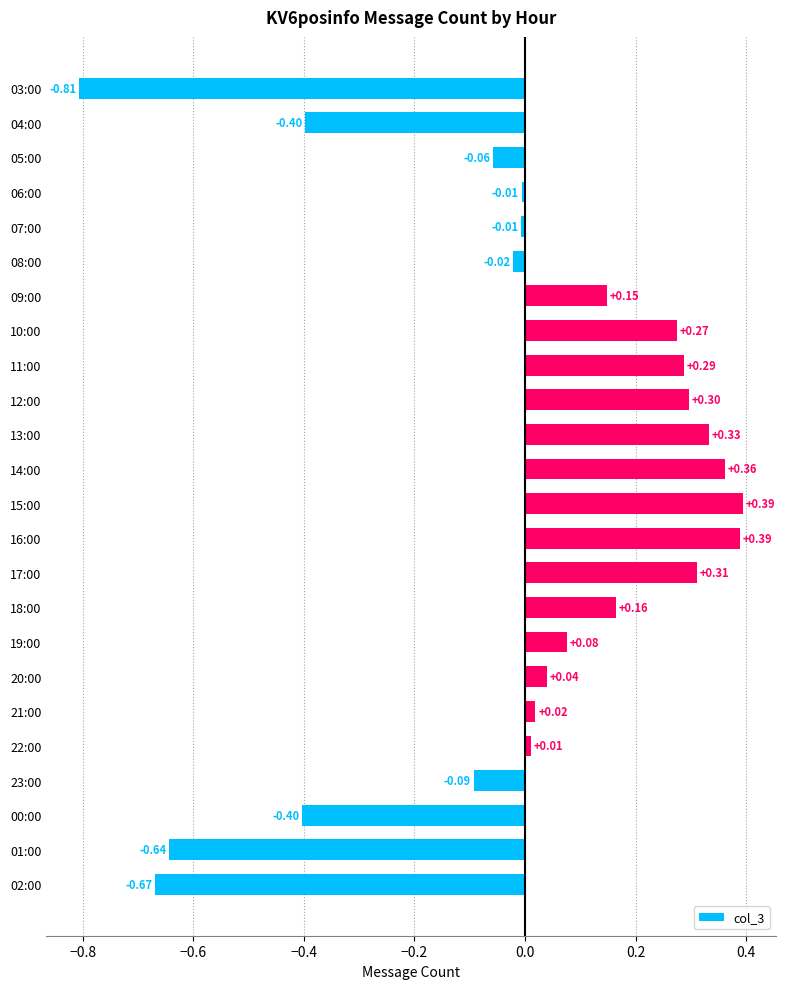

Which has a higher value, 00:00 or 22:00?

22:00